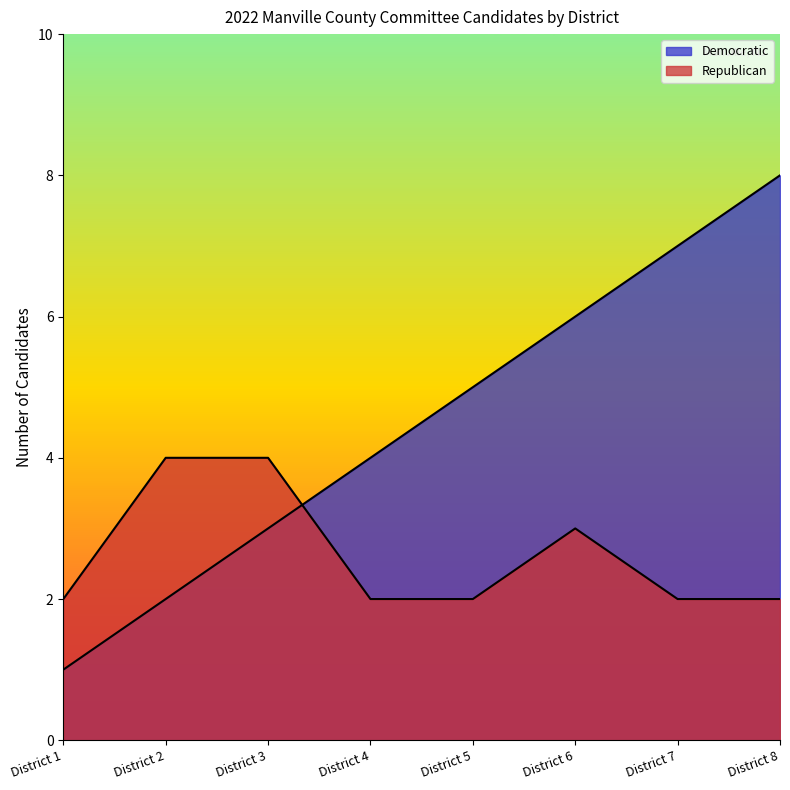

Between District 1 and District 8, which is larger?

District 8